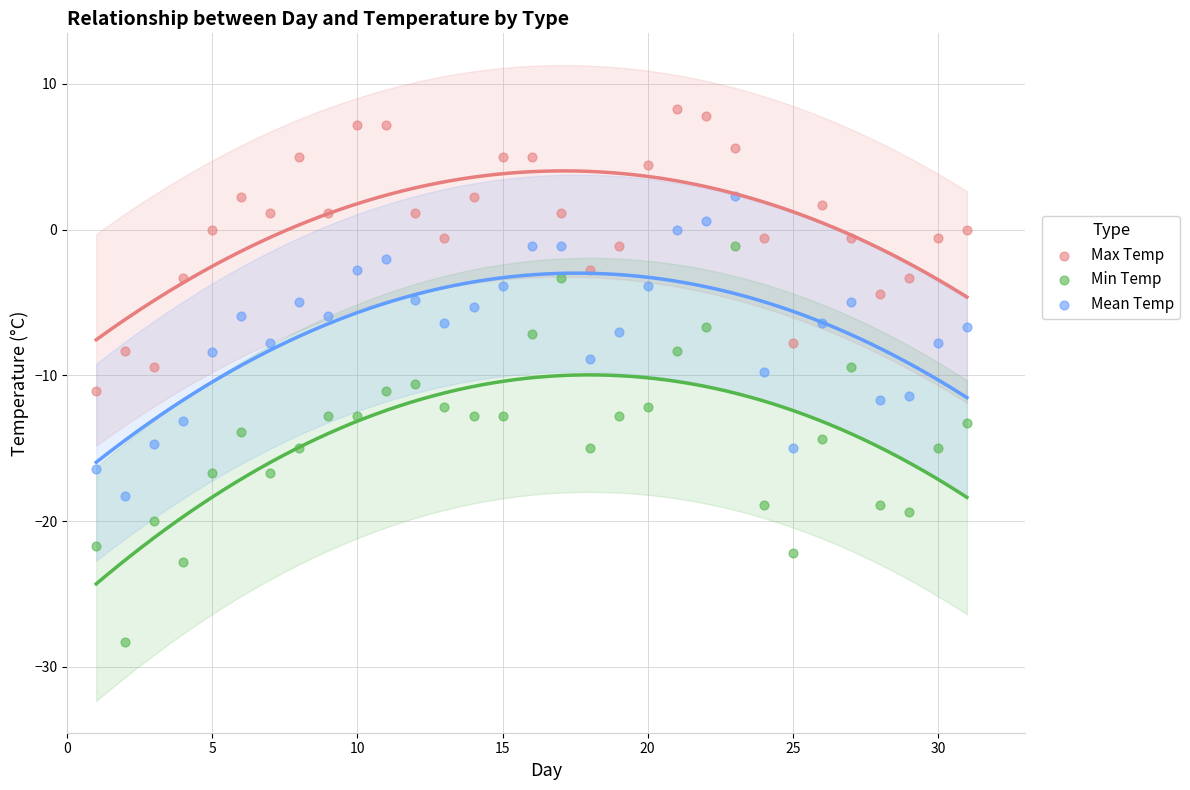

What is the X range (max minus min) for the scatter plot?

30.0